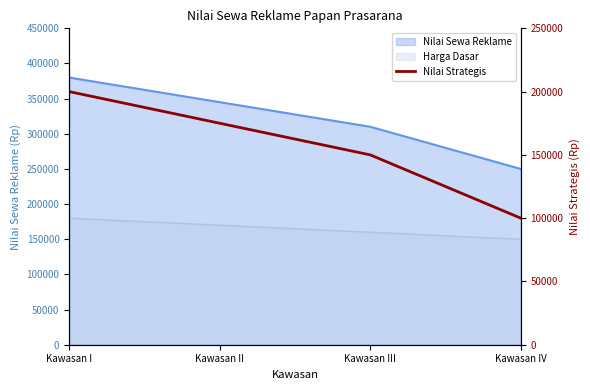

Rank the categories by value from highest to lowest.

Kawasan I, Kawasan II, Kawasan III, Kawasan IV